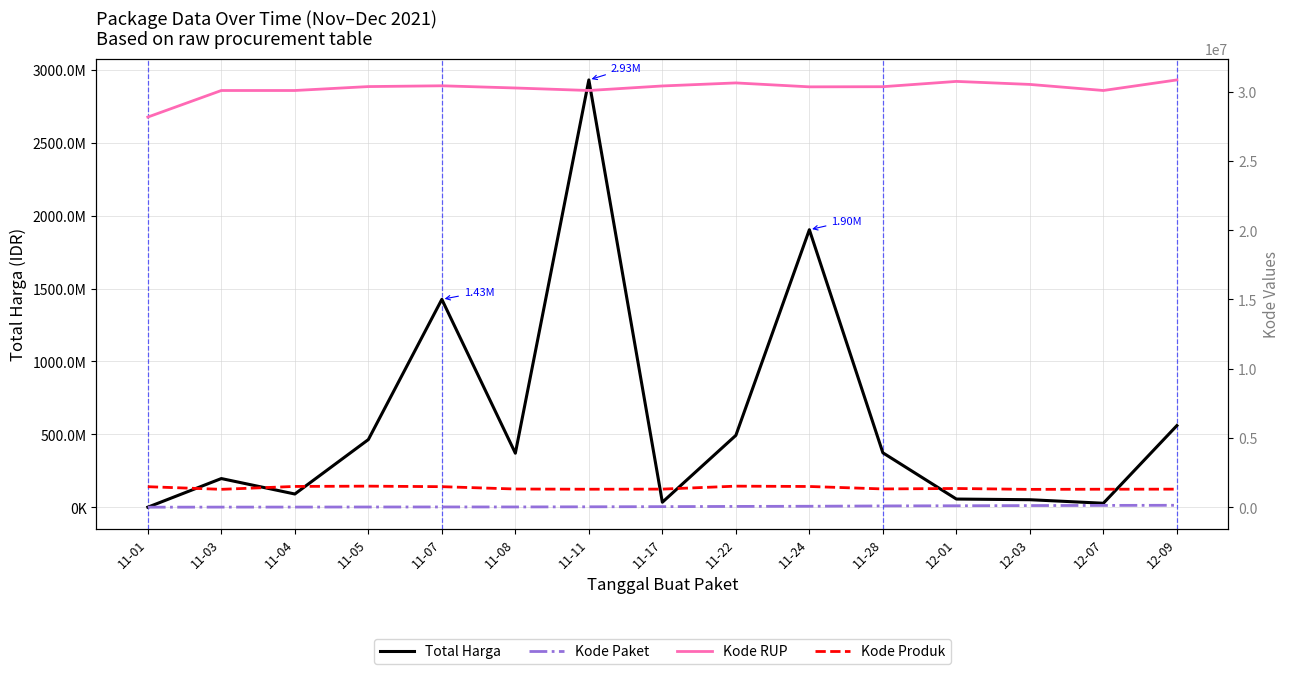

Is it true that Kode Paket equals 54270 at 11-28?

False